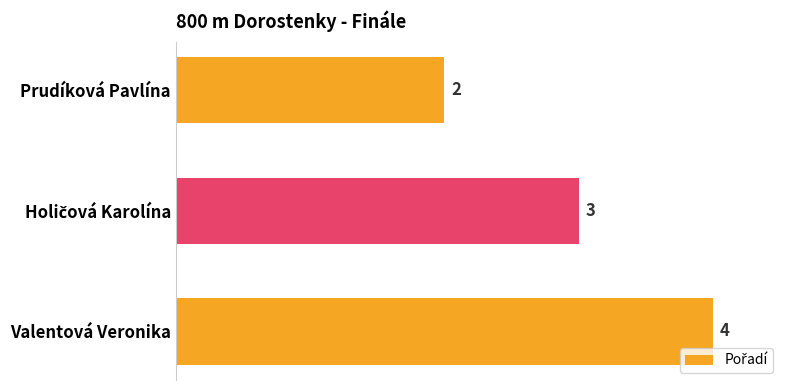

How many data points does each series have?

3